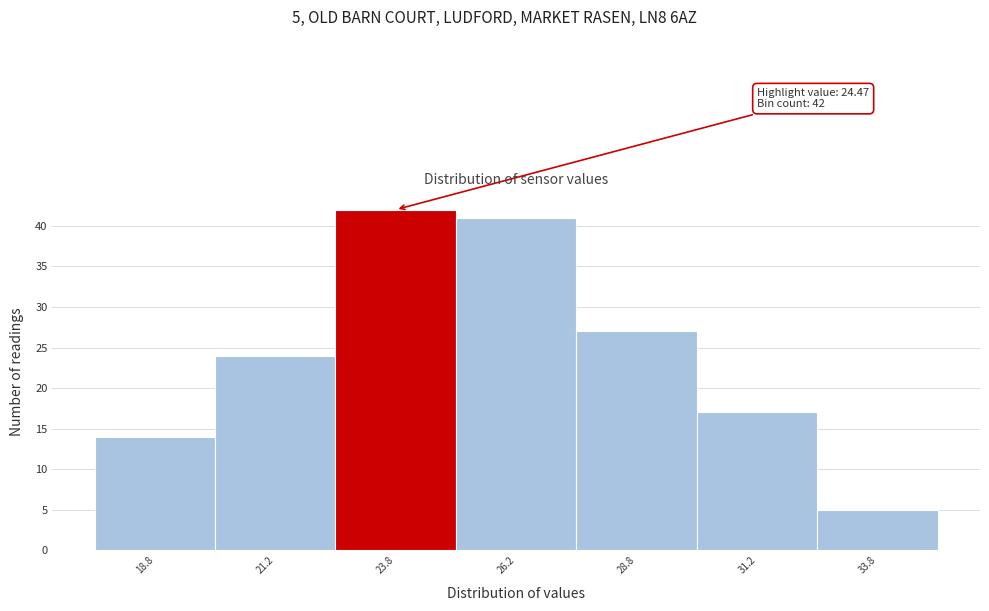

Over which range of the x-axis is the bar tallest?

22.5 to 25.0